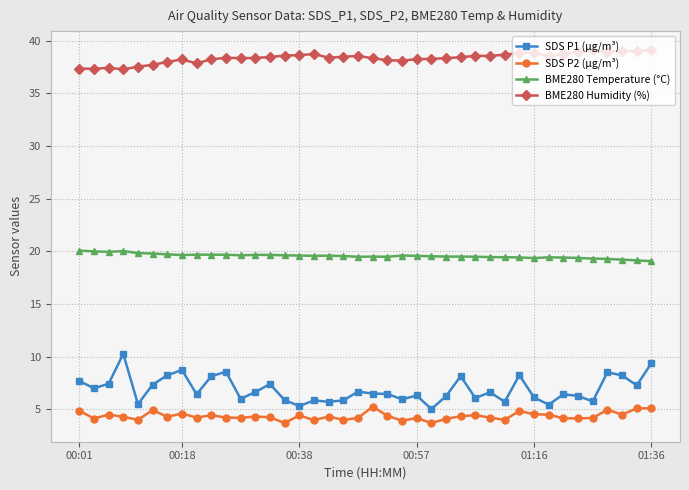

Rank the series by their maximum value, from lowest to highest.

SDS P2 (µg/m³), SDS P1 (µg/m³), BME280 Temperature (°C), BME280 Humidity (%)